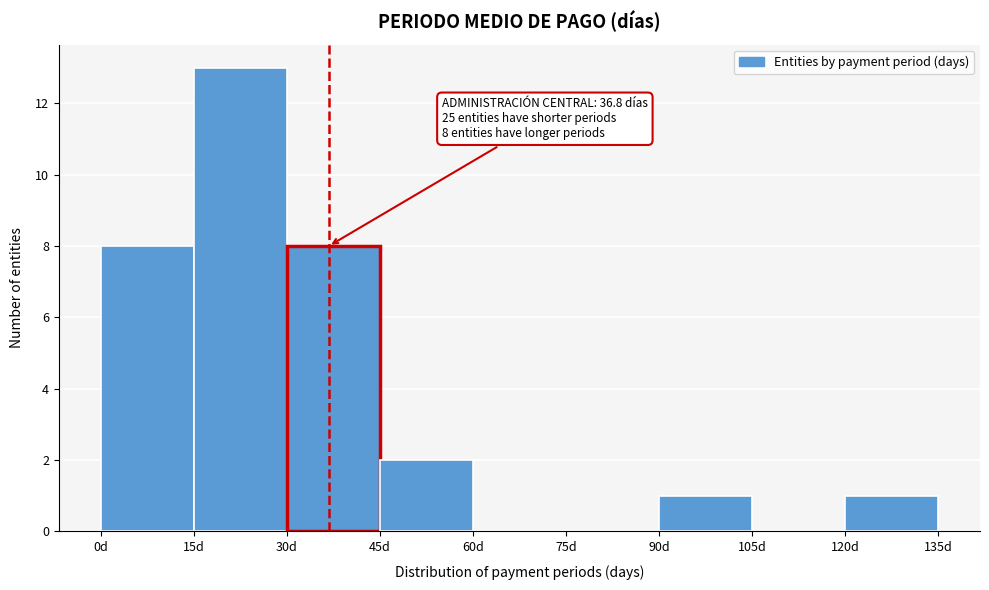

Over which range of the x-axis is the bar tallest?

15 to 30